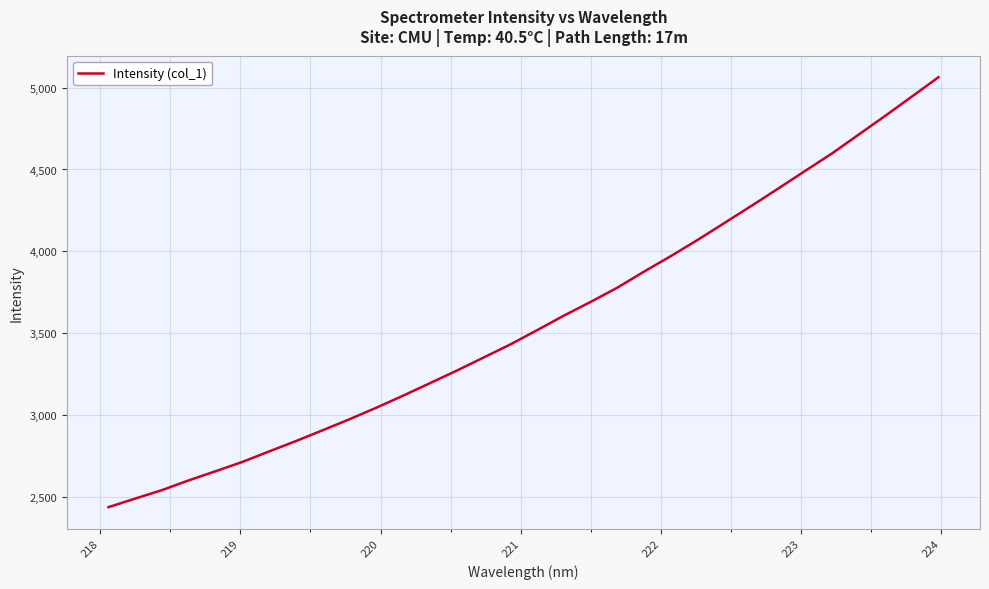

What is the maximum value shown in the chart?

5063.3